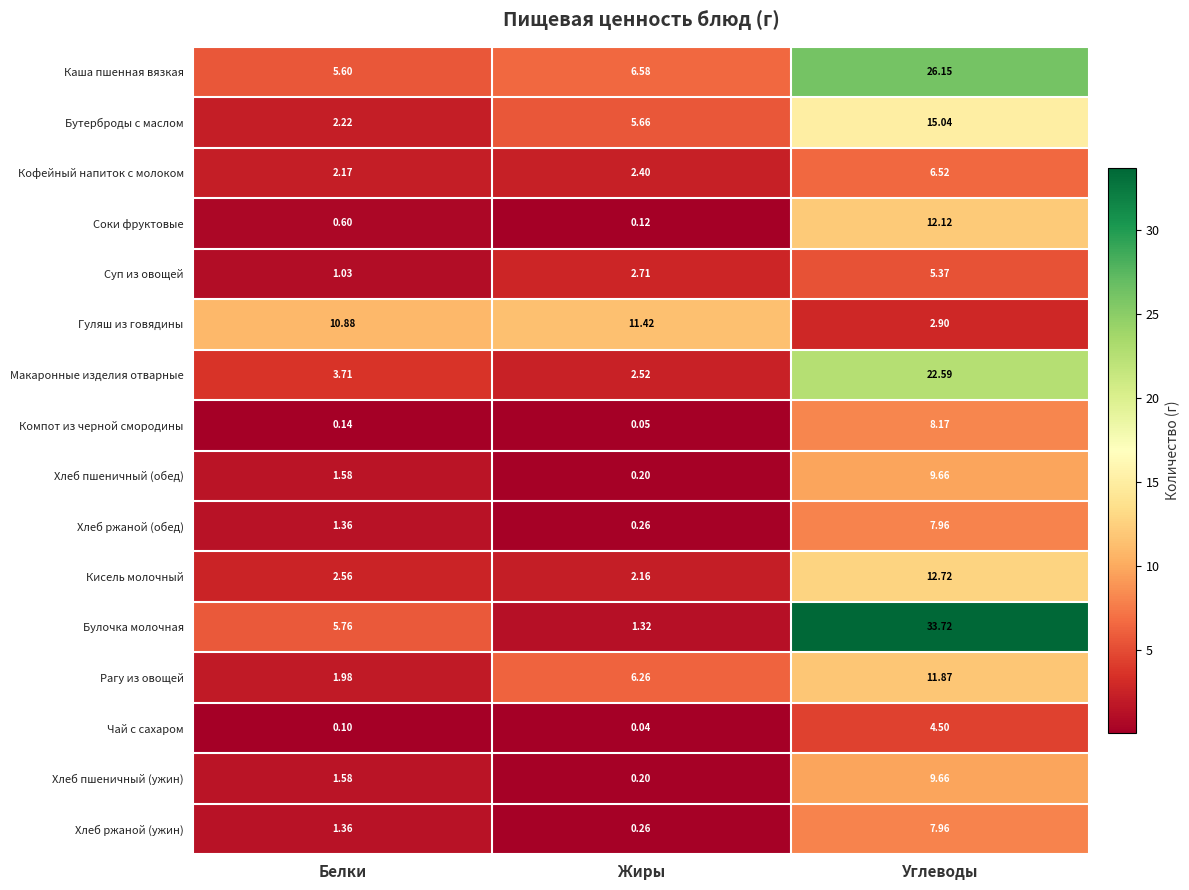

Rank the categories by Макаронные изделия отварные value from lowest to highest.

Жиры, Белки, Углеводы